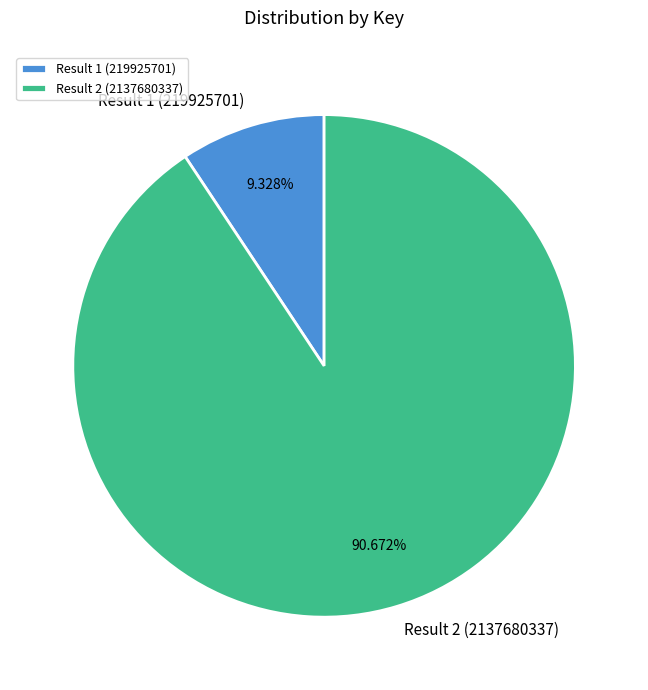

True or false: Result 2 (2137680337) accounts for 91% of the total.

True